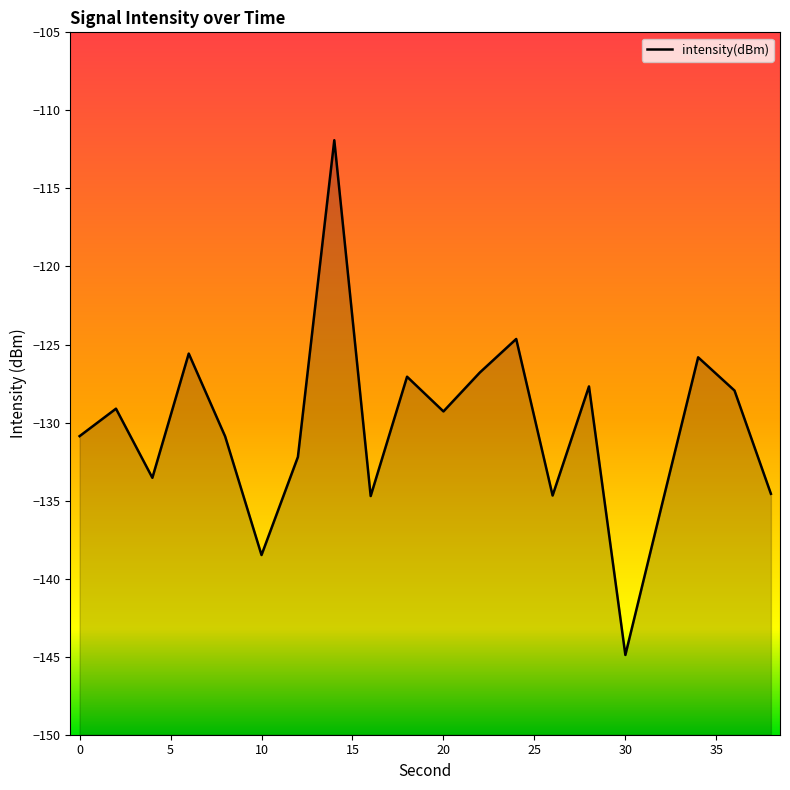

What is the smallest value displayed?

-144.9